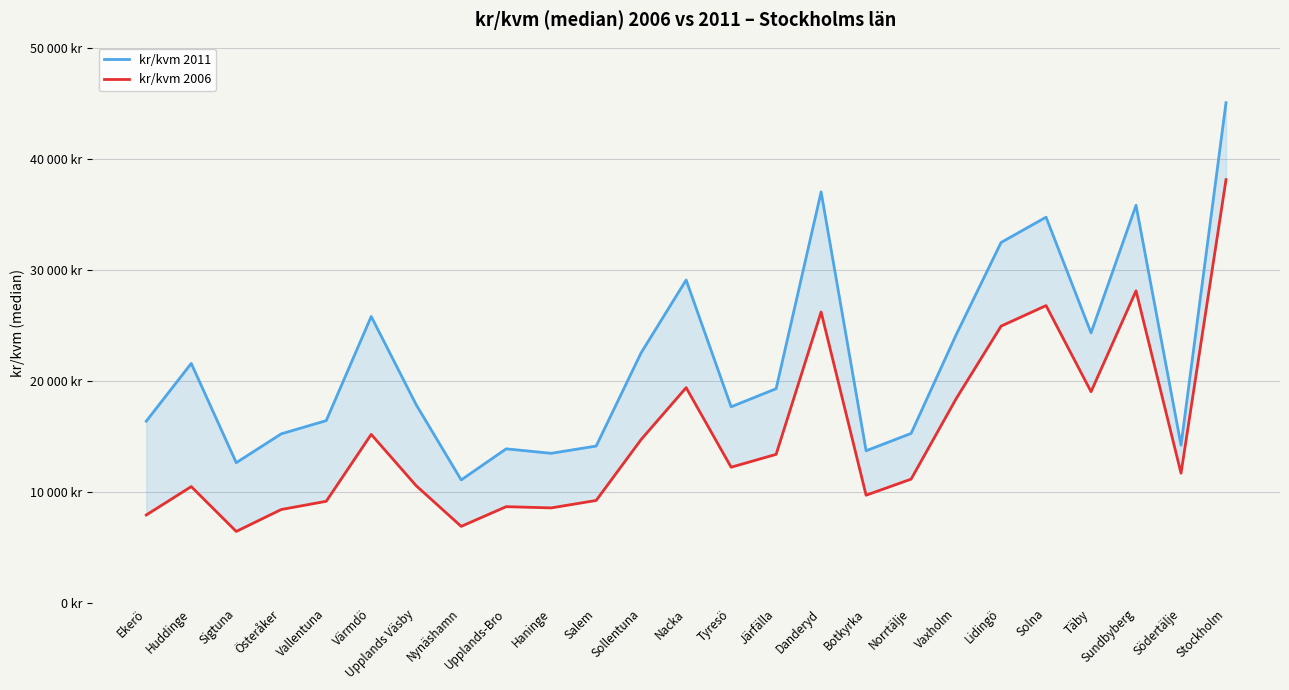

Is it true that kr/kvm 2011 equals 12640 at Sigtuna?

True